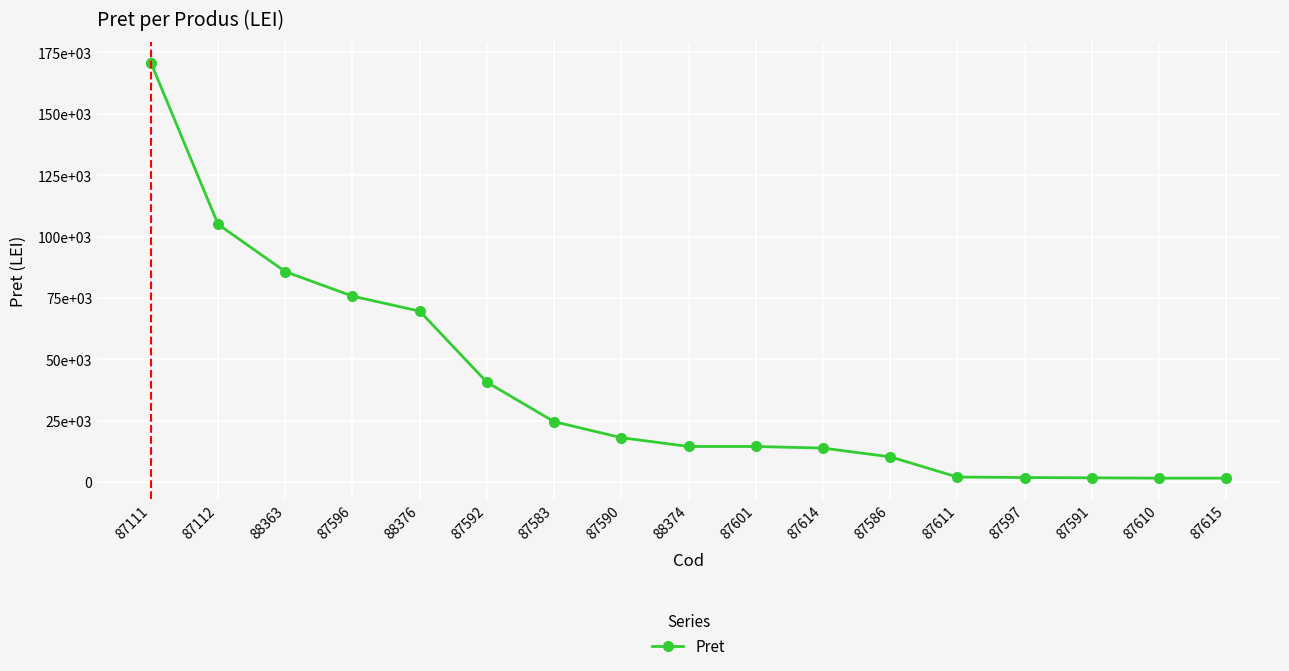

Does the chart have visible grid lines?

Yes